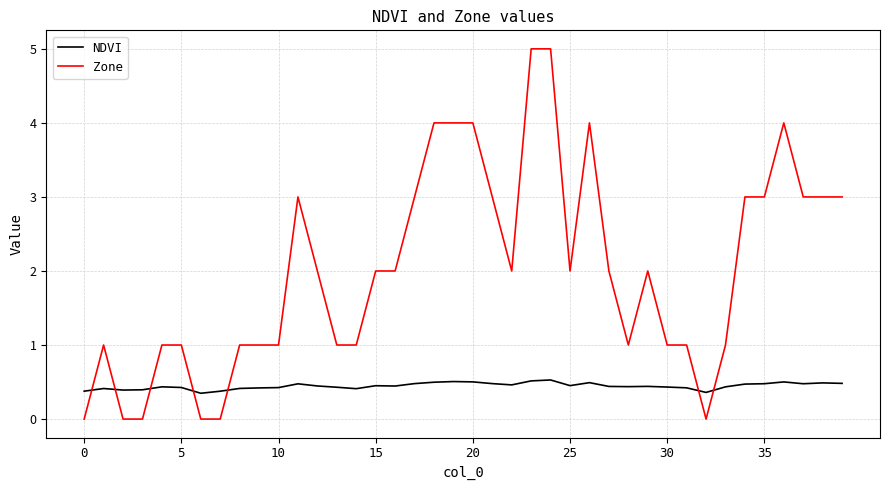

How many Zone values are between 1 and 3?

27